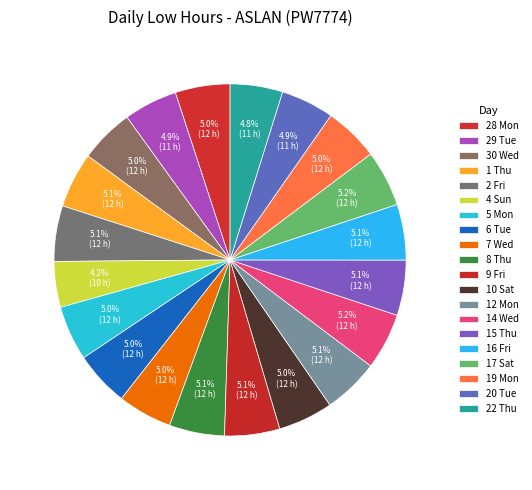

What percentage do 14 Wed and 7 Wed together represent?

10.2%